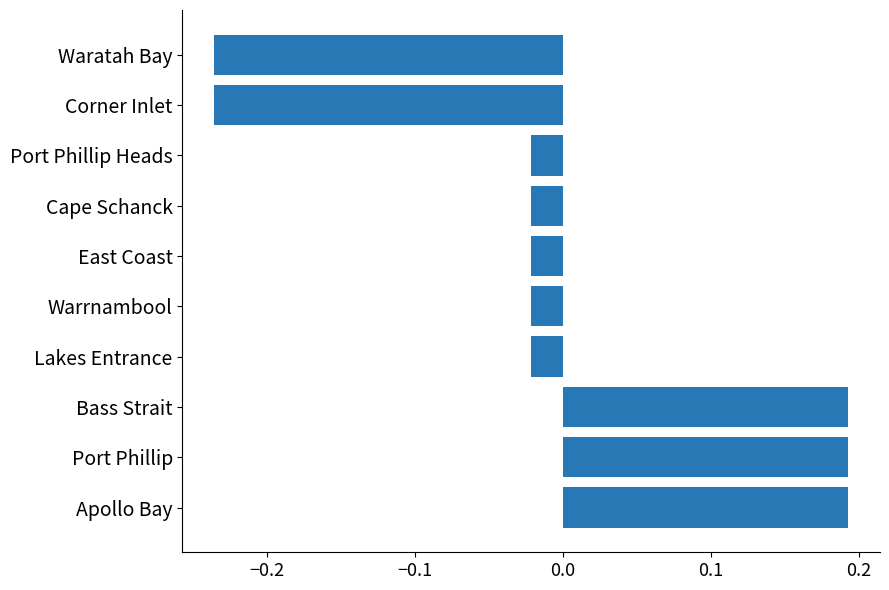

How many series are shown in this chart?

1